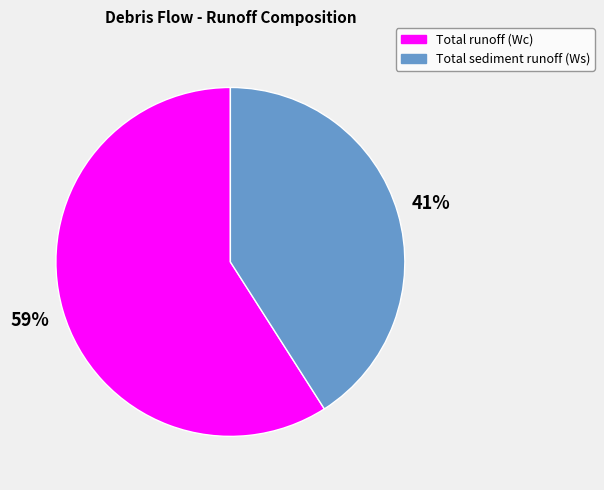

Count the number of slices in the pie.

2